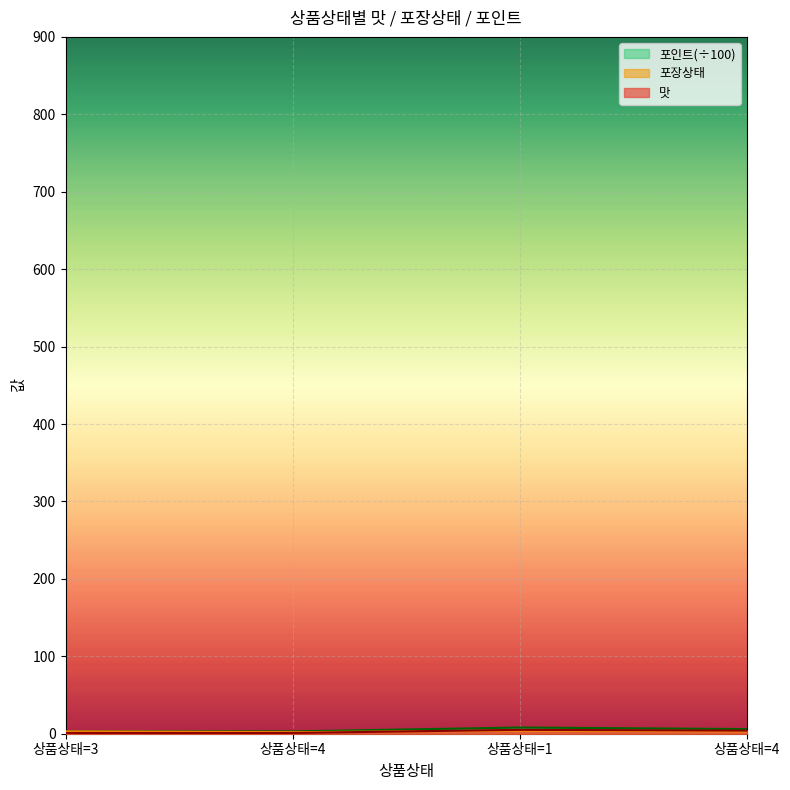

What is the sum of the 맛 values at 상품상태=4 and 상품상태=4?

5